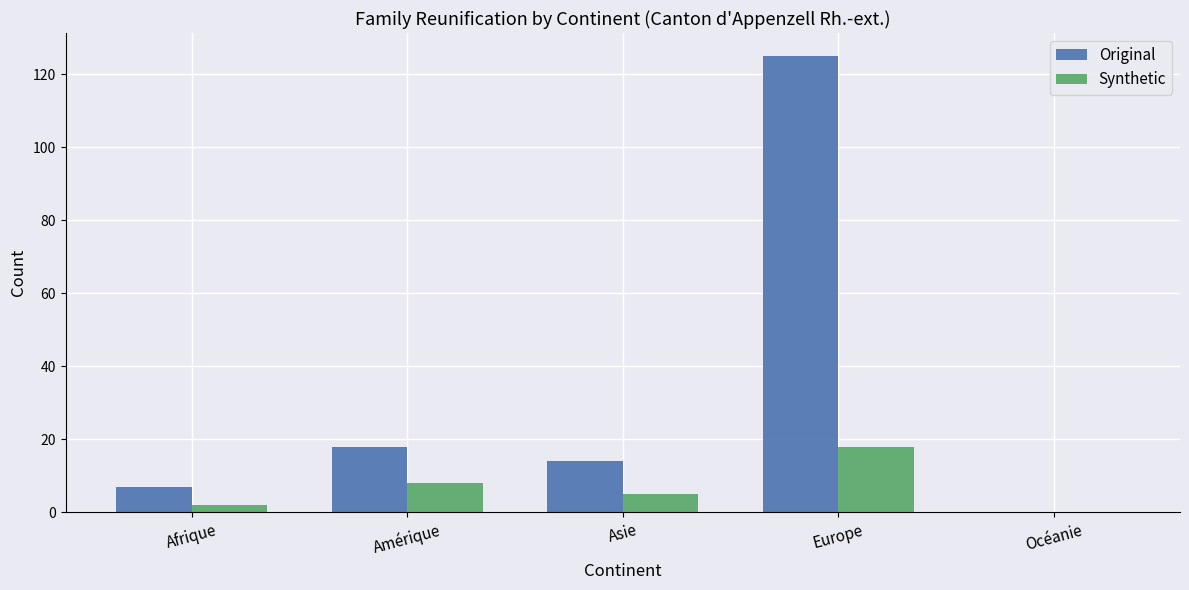

Reading left to right, transcribe all the data shown in this chart.

Original: Afrique=7	Amérique=18	Asie=14	Europe=125	Océanie=0
Synthetic: Afrique=2	Amérique=8	Asie=5	Europe=18	Océanie=0